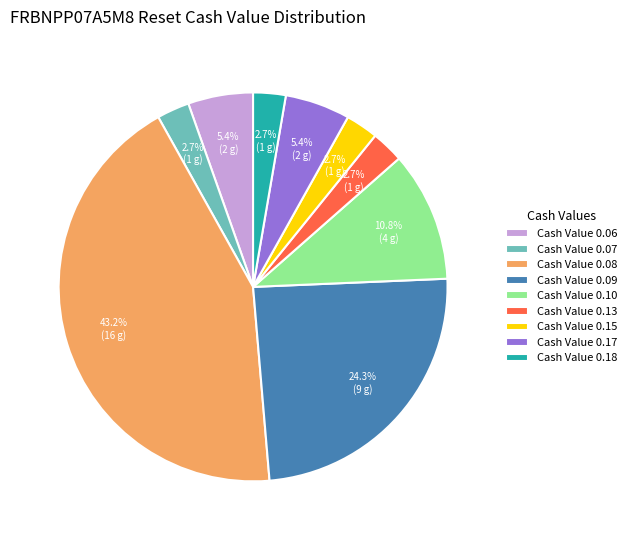

Is there any slice that represents more than half of the pie?

No